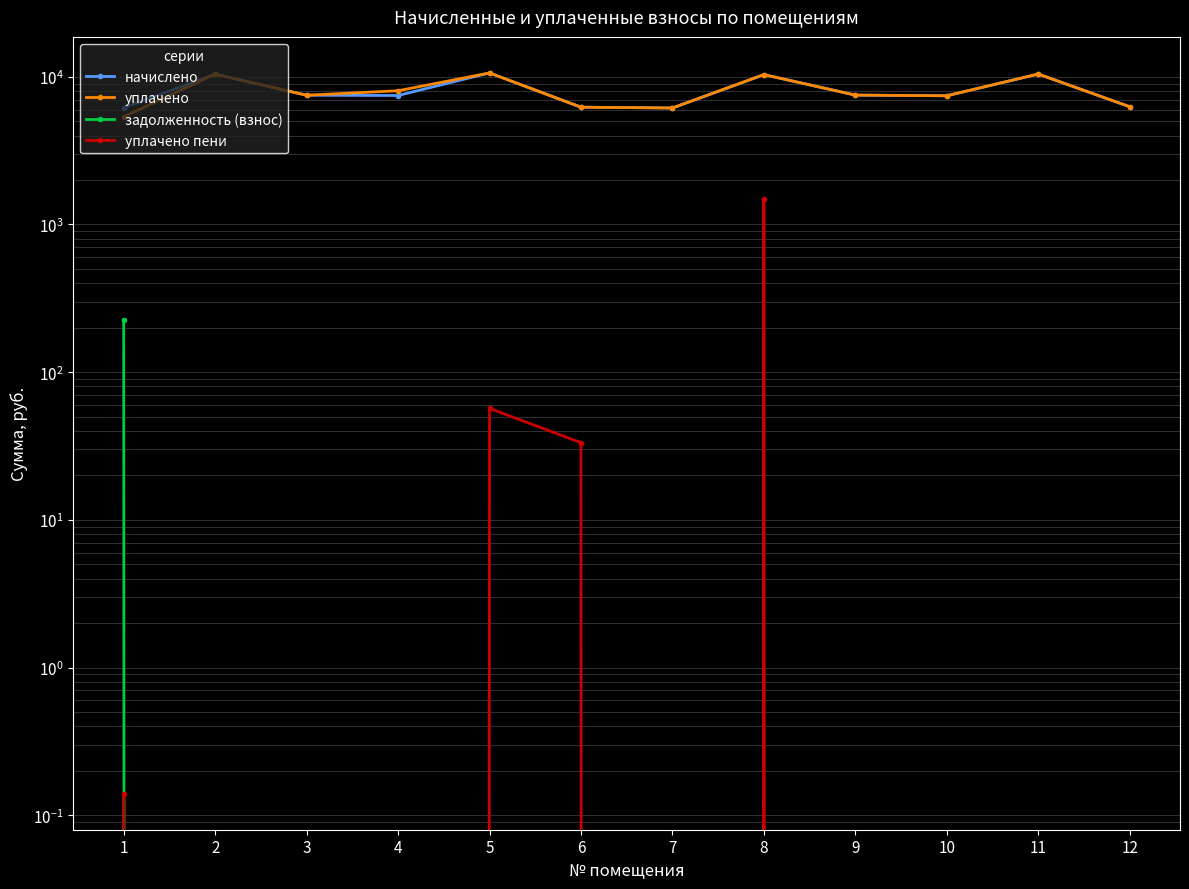

Reading right to left, extract all data points from this chart.

начислено: 12=6266.9	11=10429.4	10=7434.2	9=7511.0	8=10337.3	7=6144.0	6=6220.8	5=10613.8	4=7465.0	3=7495.7	2=10414.1	1=6159.4
уплачено: 12=6266.9	11=10429.4	10=7434.2	9=7511.0	8=10337.3	7=6144.0	6=6220.8	5=10613.8	4=8038.4	3=7495.7	2=10414.1	1=5357.4
задолженность (взнос): 12=0.0	11=0.0	10=0.0	9=0.0	8=0.0	7=0.0	6=0.0	5=0.0	4=0.0	3=0.0	2=0.0	1=226.6
уплачено пени: 12=0.0	11=0.0	10=0.0	9=0.0	8=1486.2	7=0.0	6=33.3	5=56.9	4=0.0	3=0.0	2=0.0	1=0.1